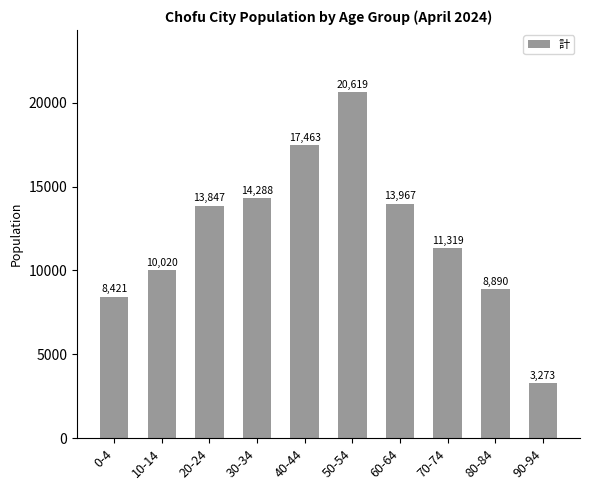

How many data points are less than 13847?

5